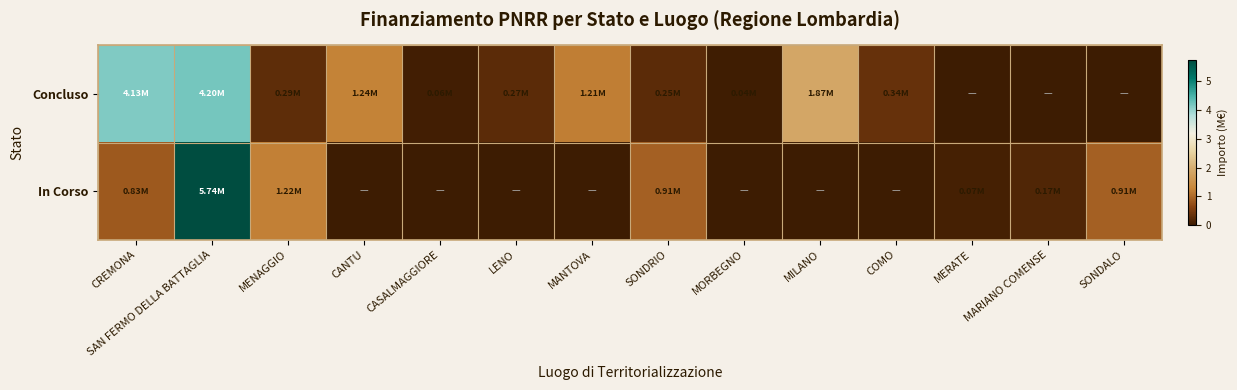

List the series in order of their peak value, lowest first.

Concluso, In Corso